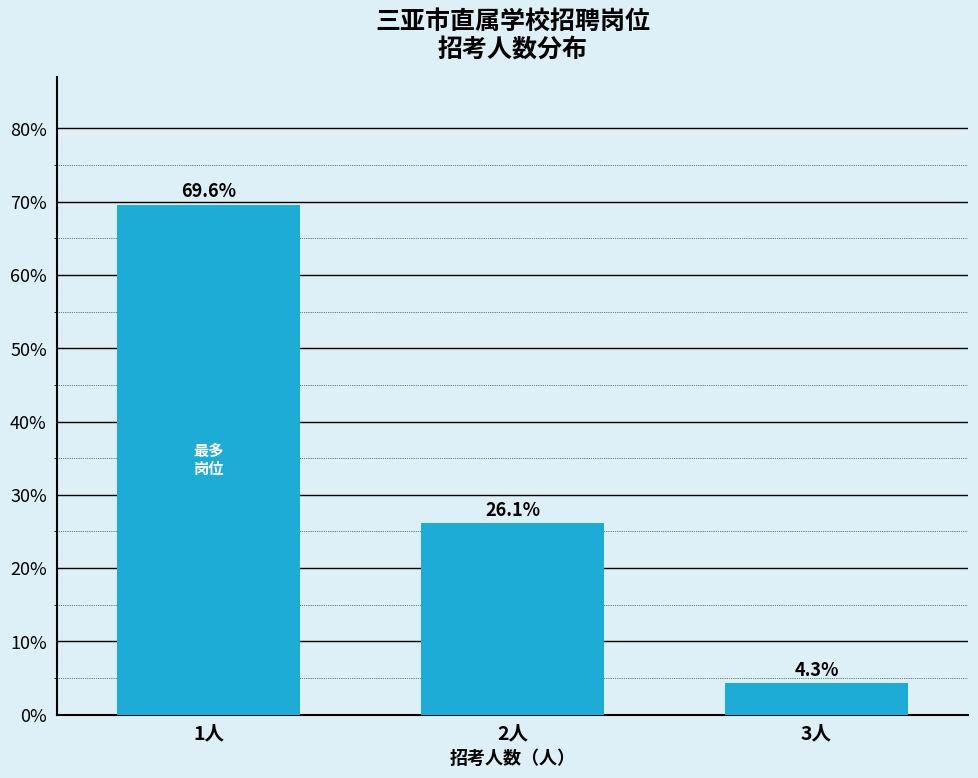

Reading left to right, what are all the values shown in this chart?

69.6	26.1	4.3